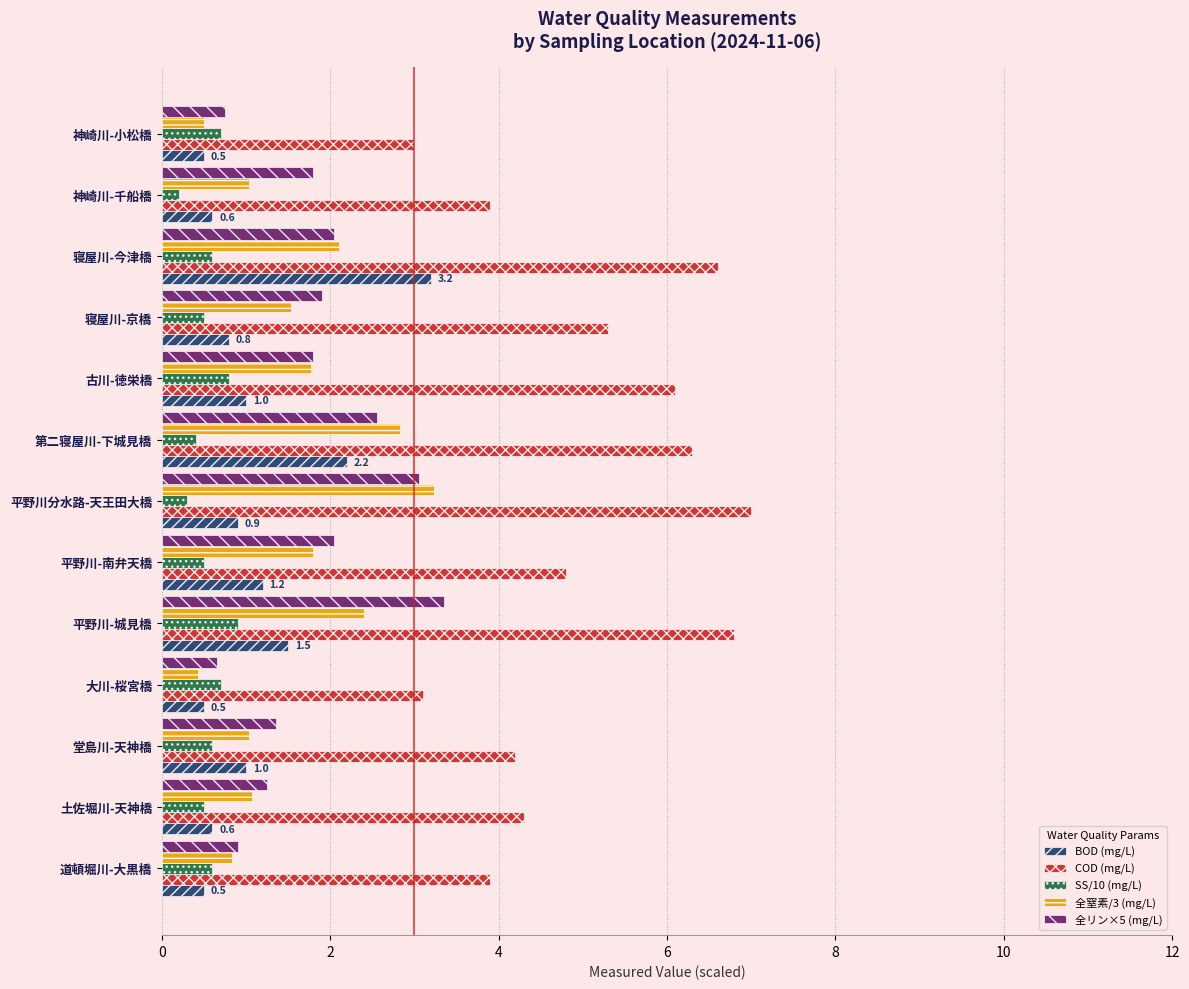

The value of COD (mg/L) at 寝屋川-京橋 is 7.3. True or false?

False